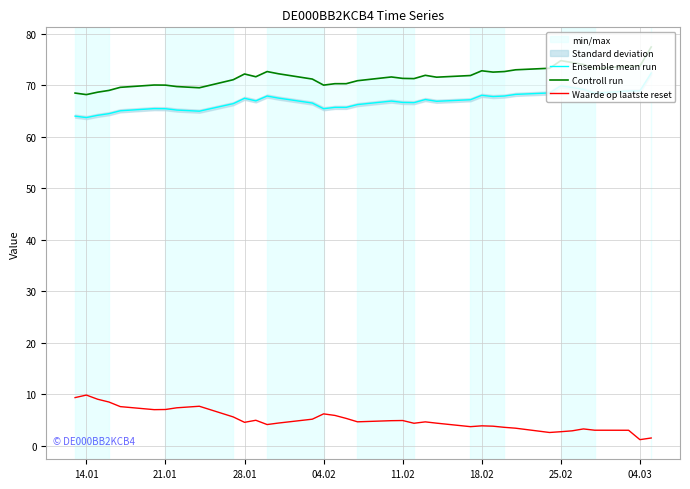

The value of Waarde op laatste reset at 14.01 is 6.6. True or false?

False